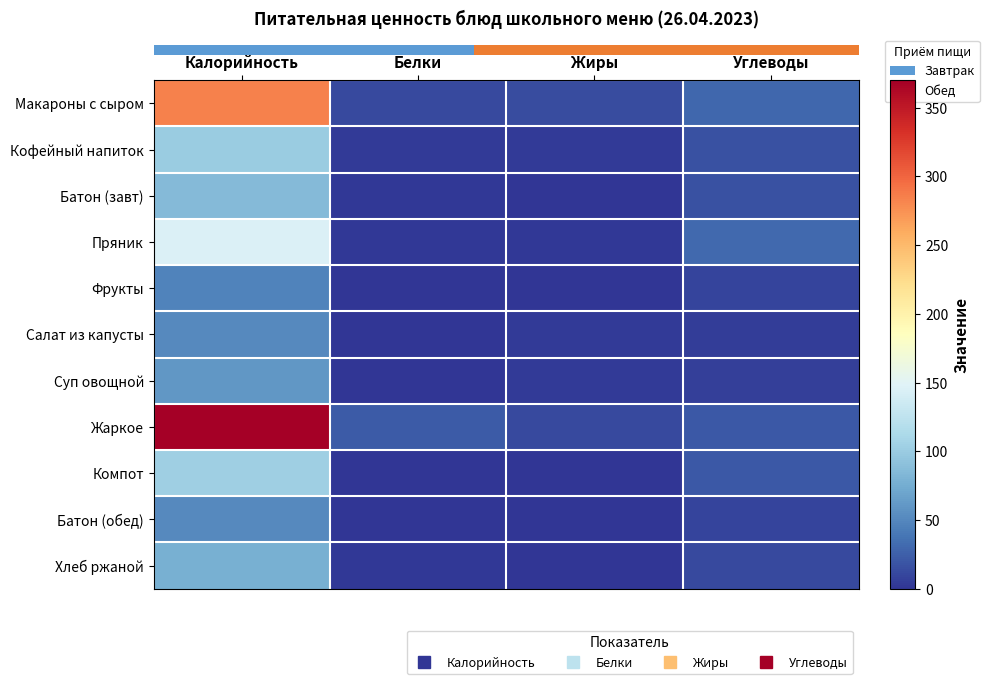

How many categories are shown in the chart?

4